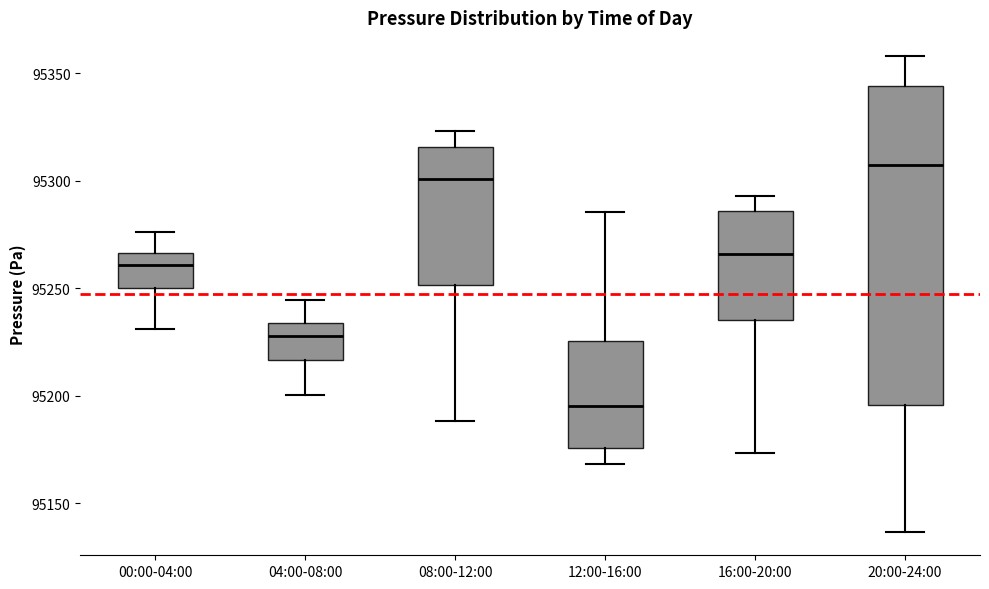

Comparing the boxes themselves (not the whiskers), which one is the tallest?

20:00-24:00